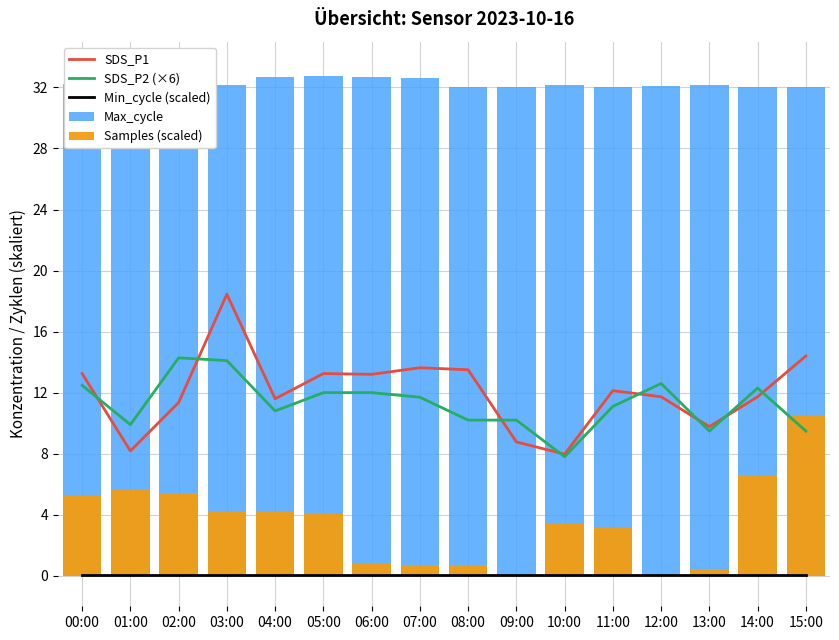

How many data points in SDS_P1 are above 12?

8